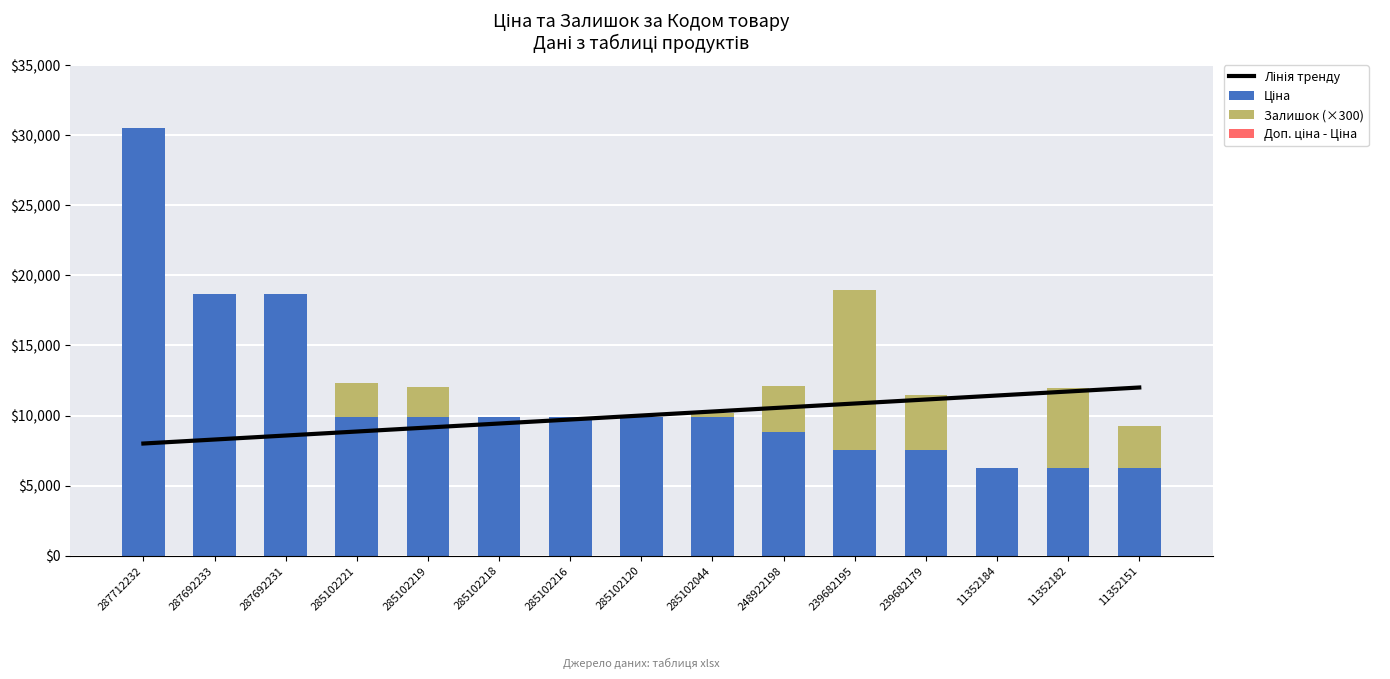

Rank the categories by Лінія тренду value from lowest to highest.

287712232, 287692233, 287692231, 285102221, 285102219, 285102218, 285102216, 285102120, 285102044, 248922198, 239682195, 239682179, 11352184, 11352182, 11352151